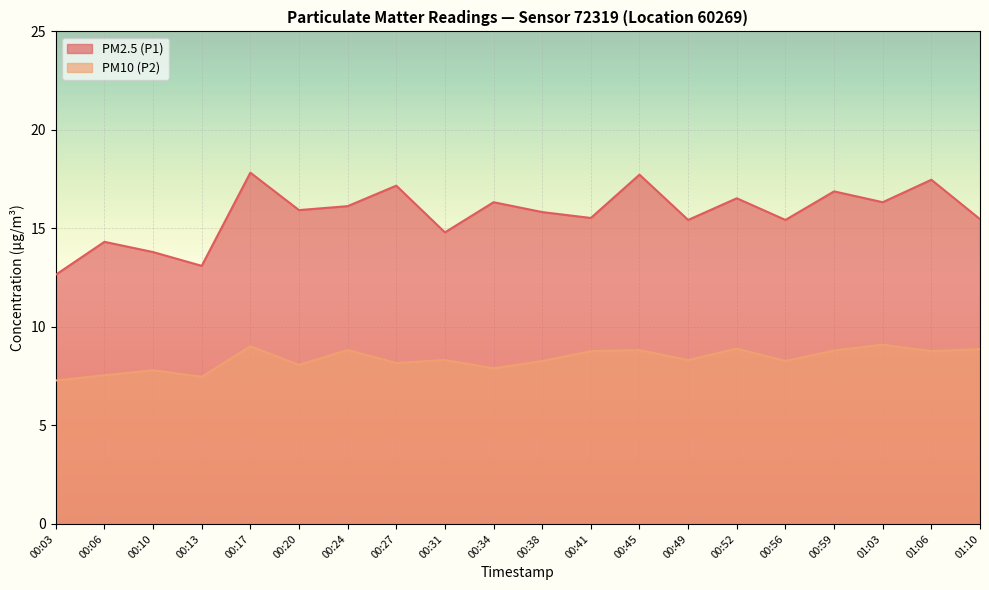

What is the difference between the maximum and minimum values in the PM2.5 (P1) series?

5.2